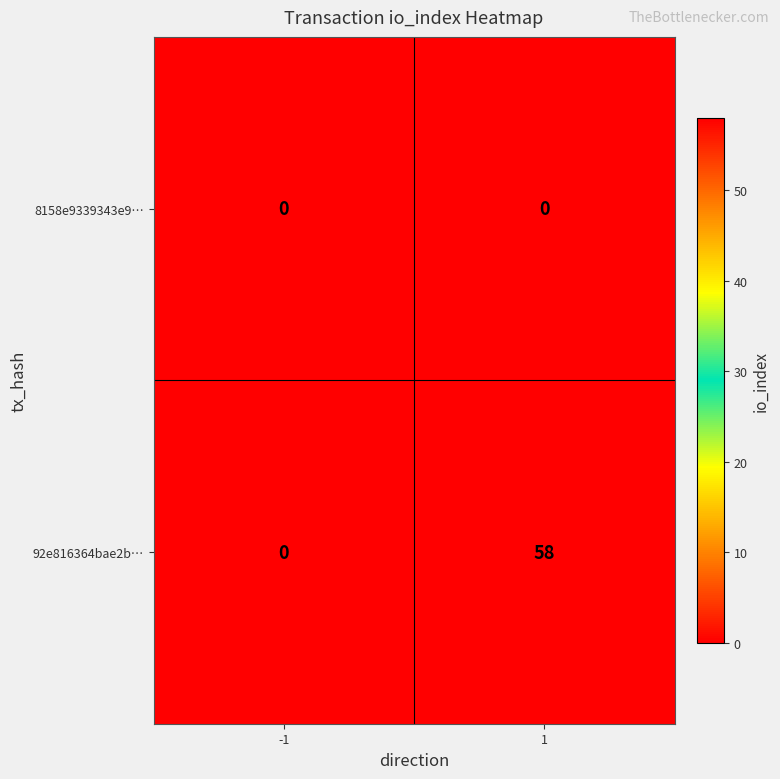

At how many categories does at least one series exceed 22?

1